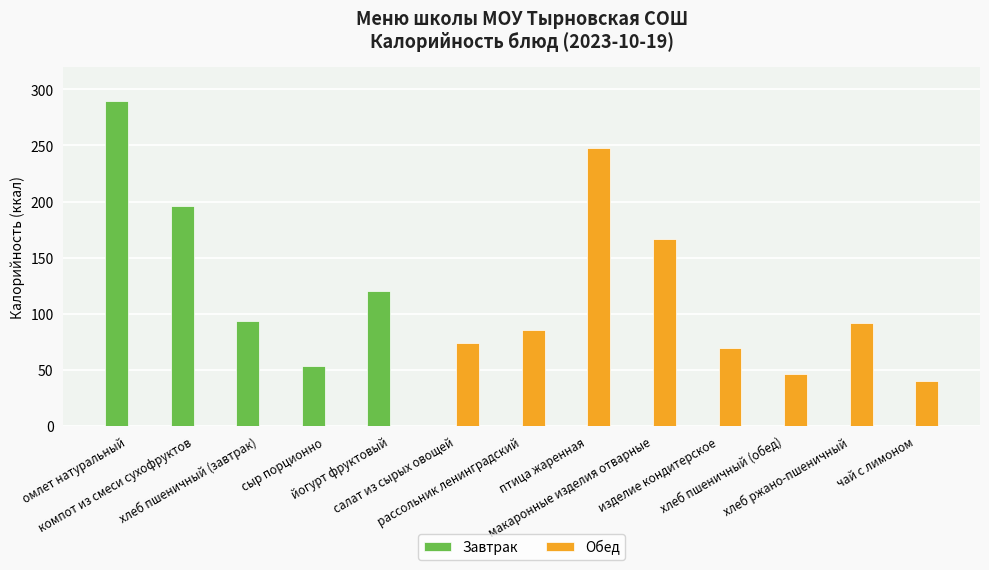

Is it true that Обед equals 86.0 at рассольник ленинградский?

True